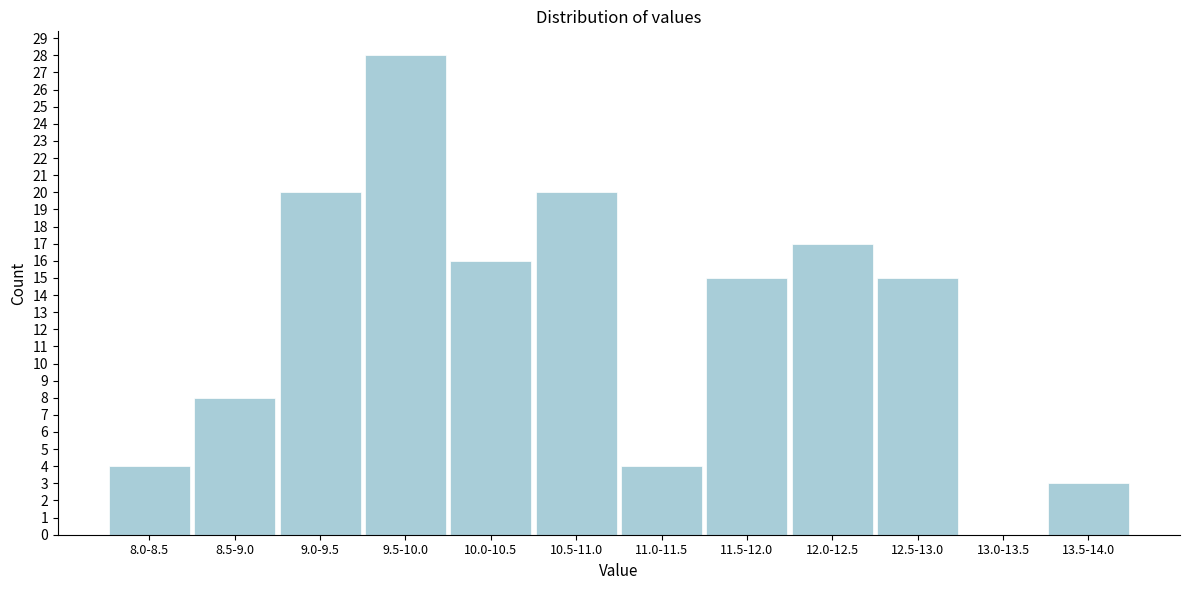

Reading left to right, extract all data points from this chart.

8.0-8.5=4	8.5-9.0=8	9.0-9.5=20	9.5-10.0=28	10.0-10.5=16	10.5-11.0=20	11.0-11.5=4	11.5-12.0=15	12.0-12.5=17	12.5-13.0=15	13.0-13.5=0	13.5-14.0=3